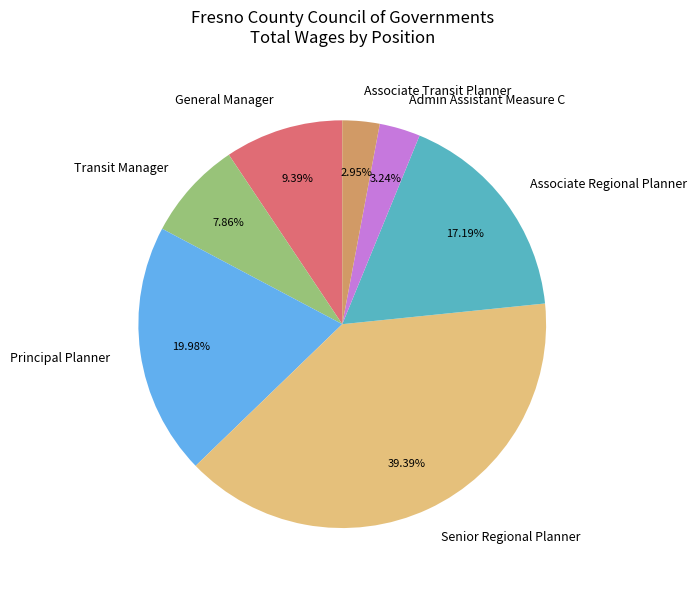

The Senior Regional Planner slice represents 24% of the pie. True or false?

False